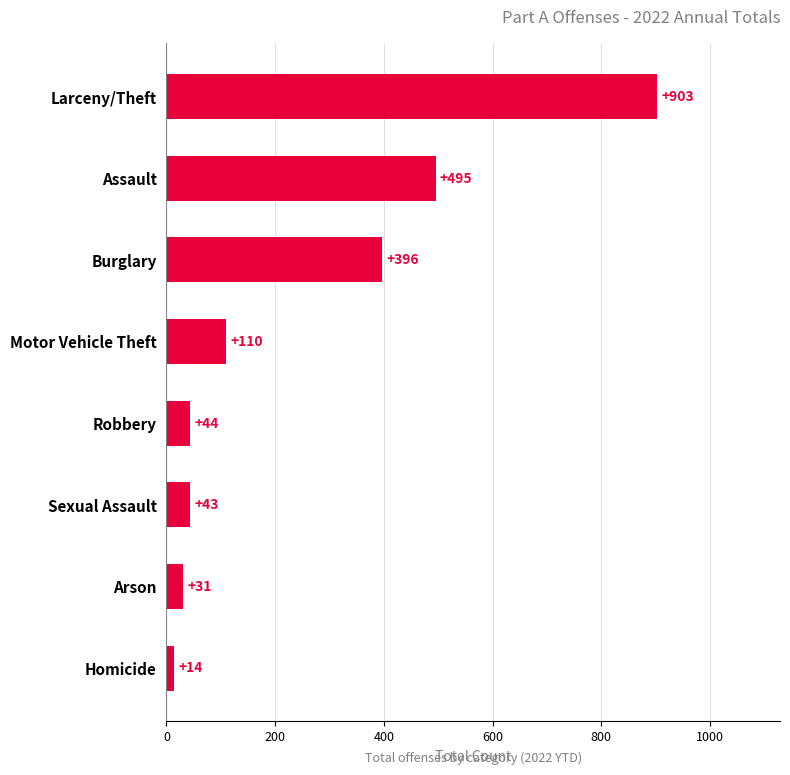

Approximately how many times larger is the value at Arson compared to Sexual Assault?

0.7